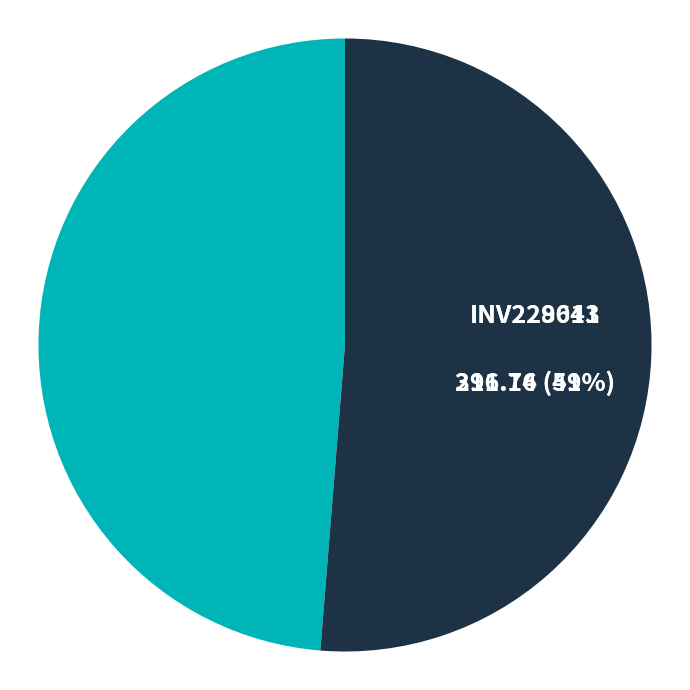

Count the number of slices in the pie.

2